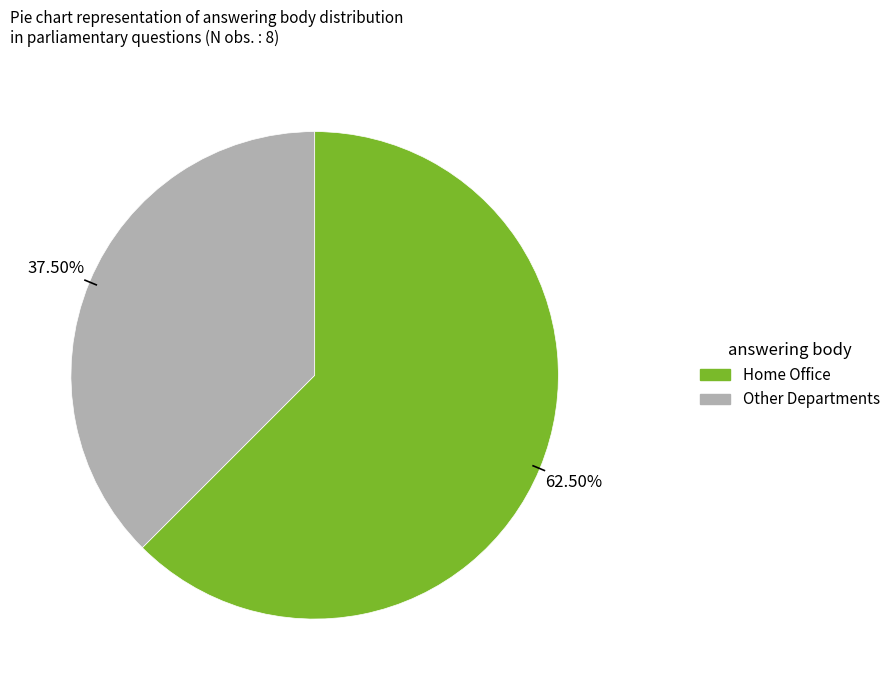

Does any single category account for the majority?

Yes